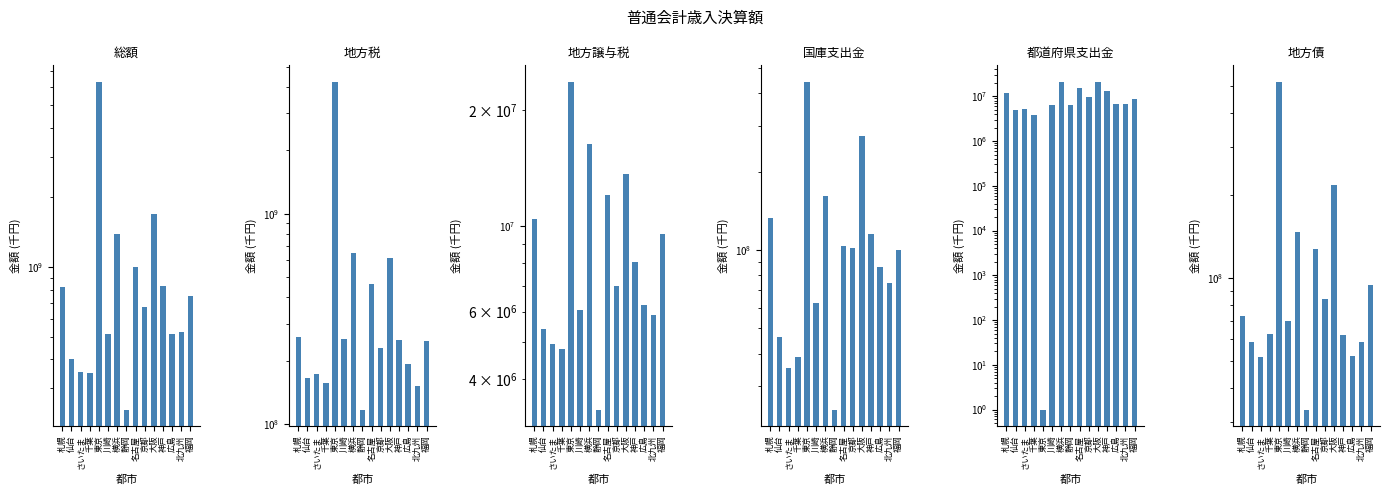

What is the label of the 13th bar from the right?

さいたま